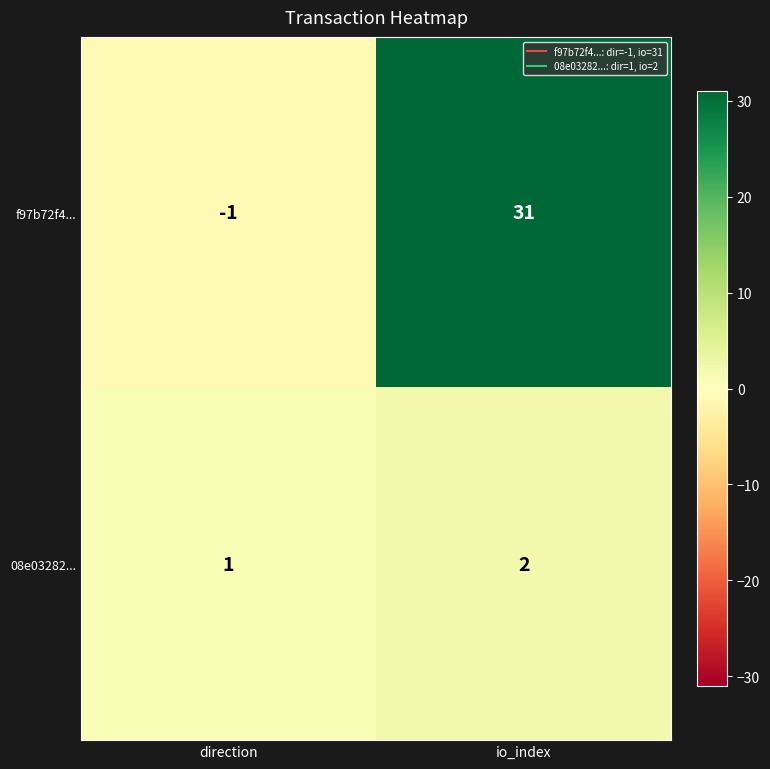

Count the number of categories in the chart.

2